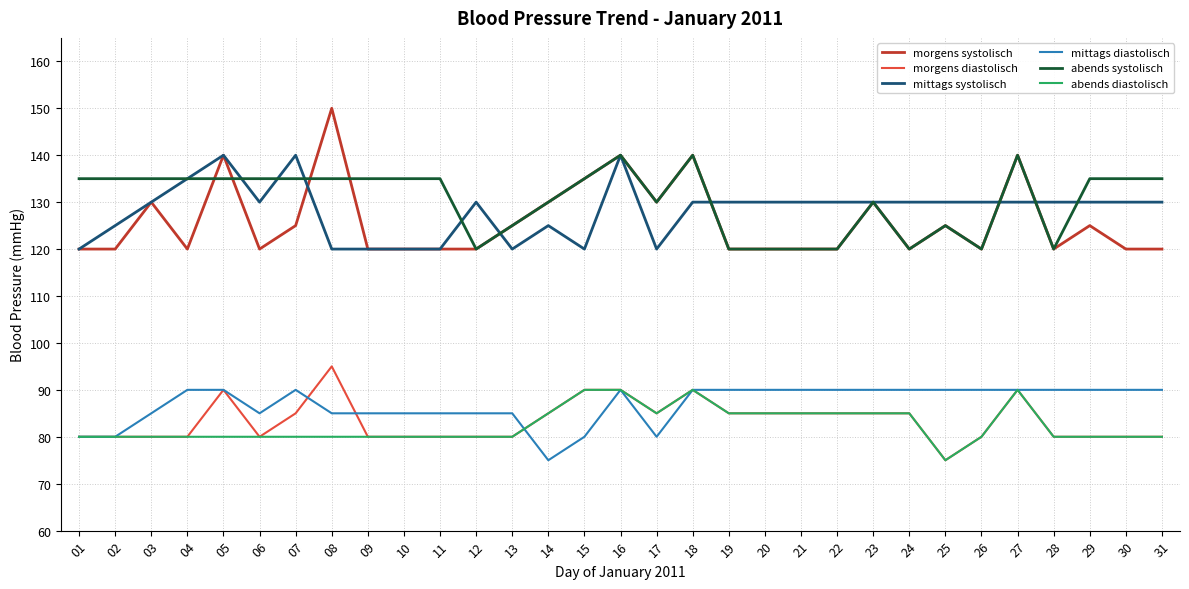

True or false: abends diastolisch has a value of 145 at 21.

False